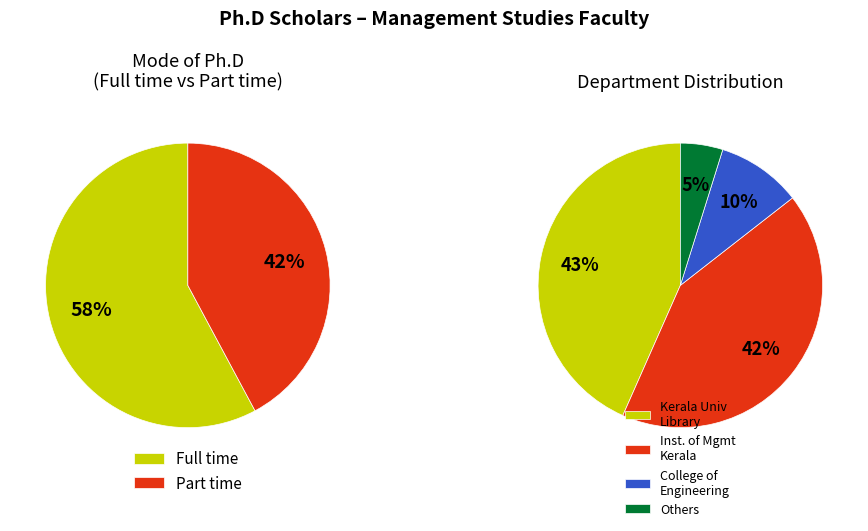

Rank the categories by value from highest to lowest.

Full time, Part time